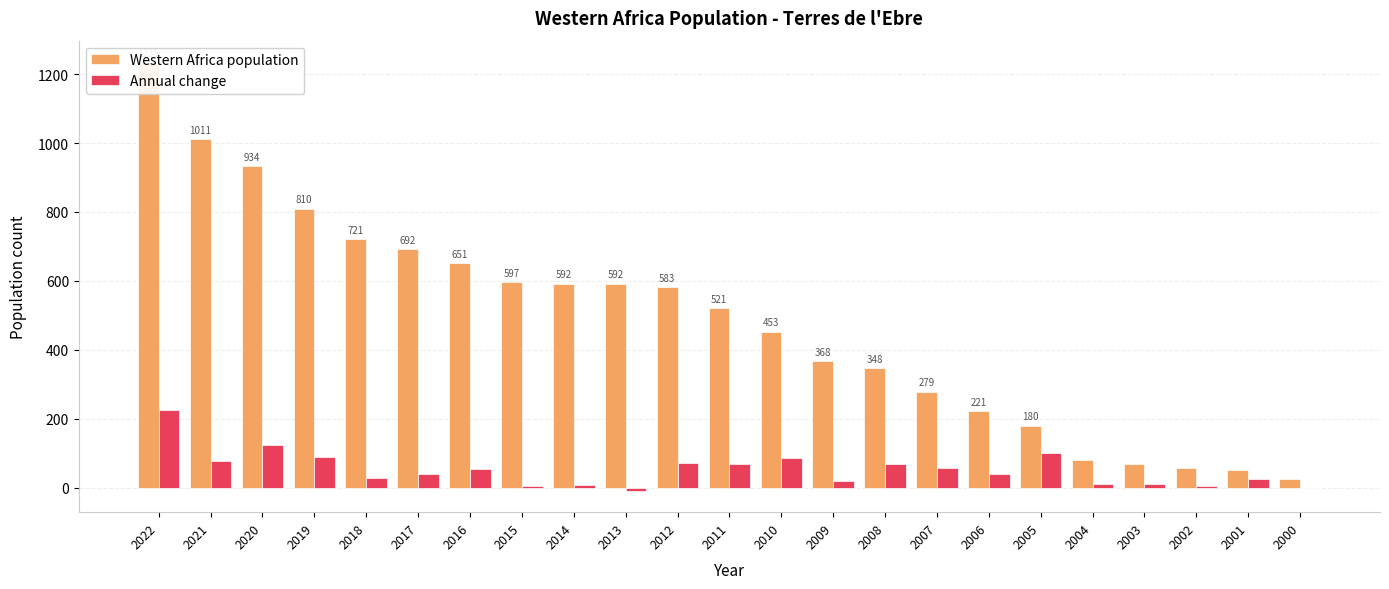

Which category has the highest value in the Western Africa population series?

2022